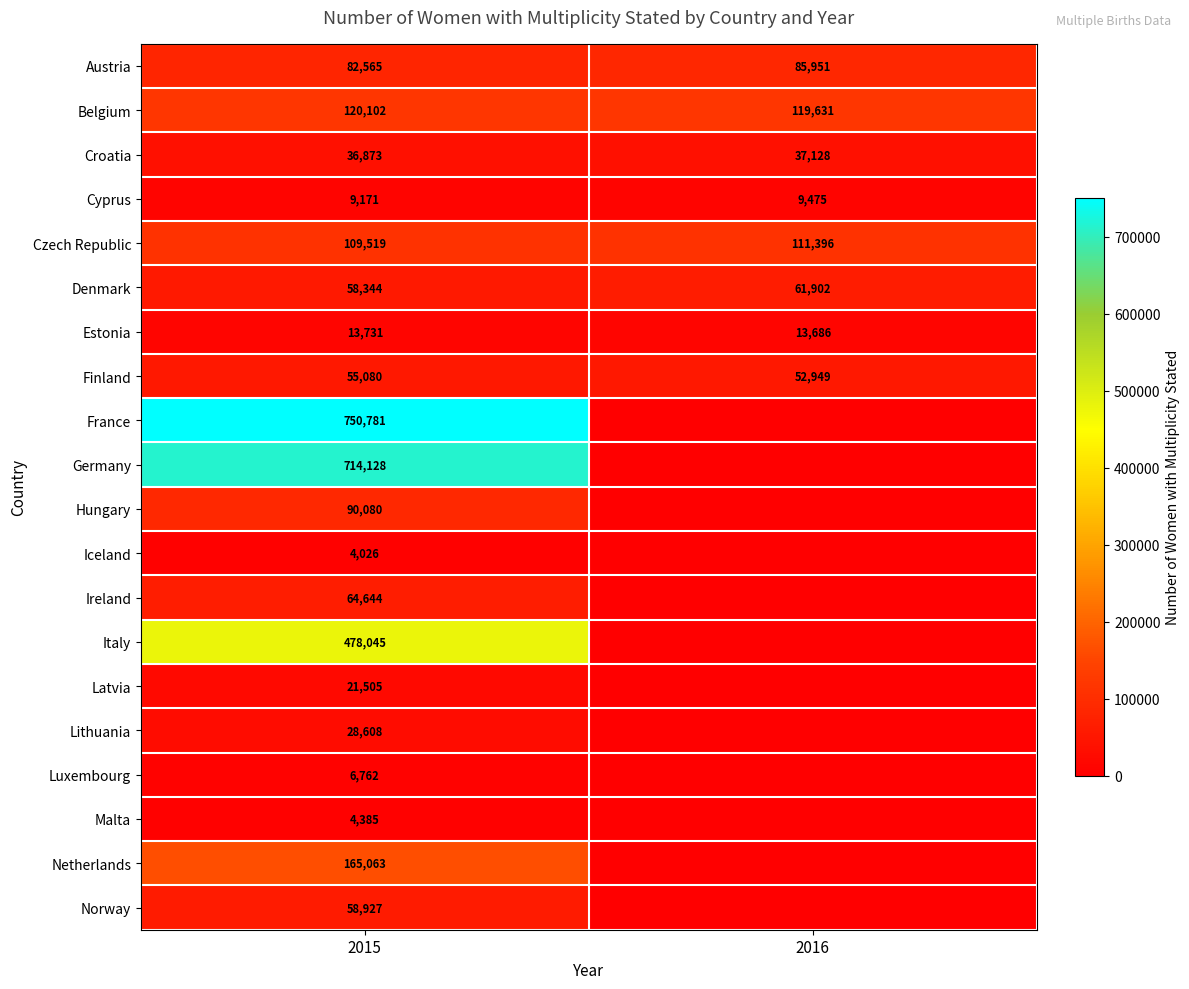

Is the value of Austria at 2016 greater than the value of Estonia at 2015?

Yes